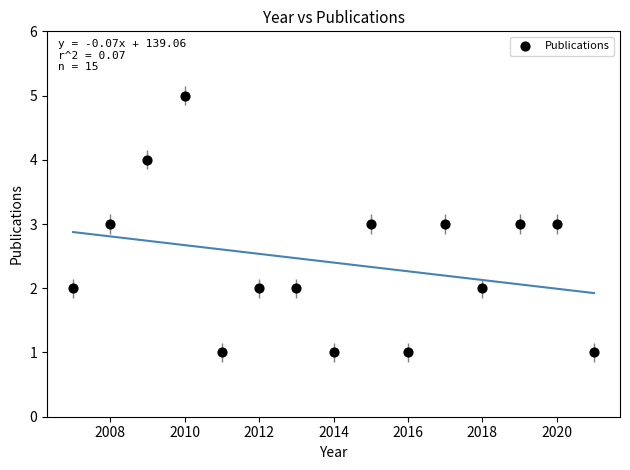

What is the range of Y values (max minus min)?

4